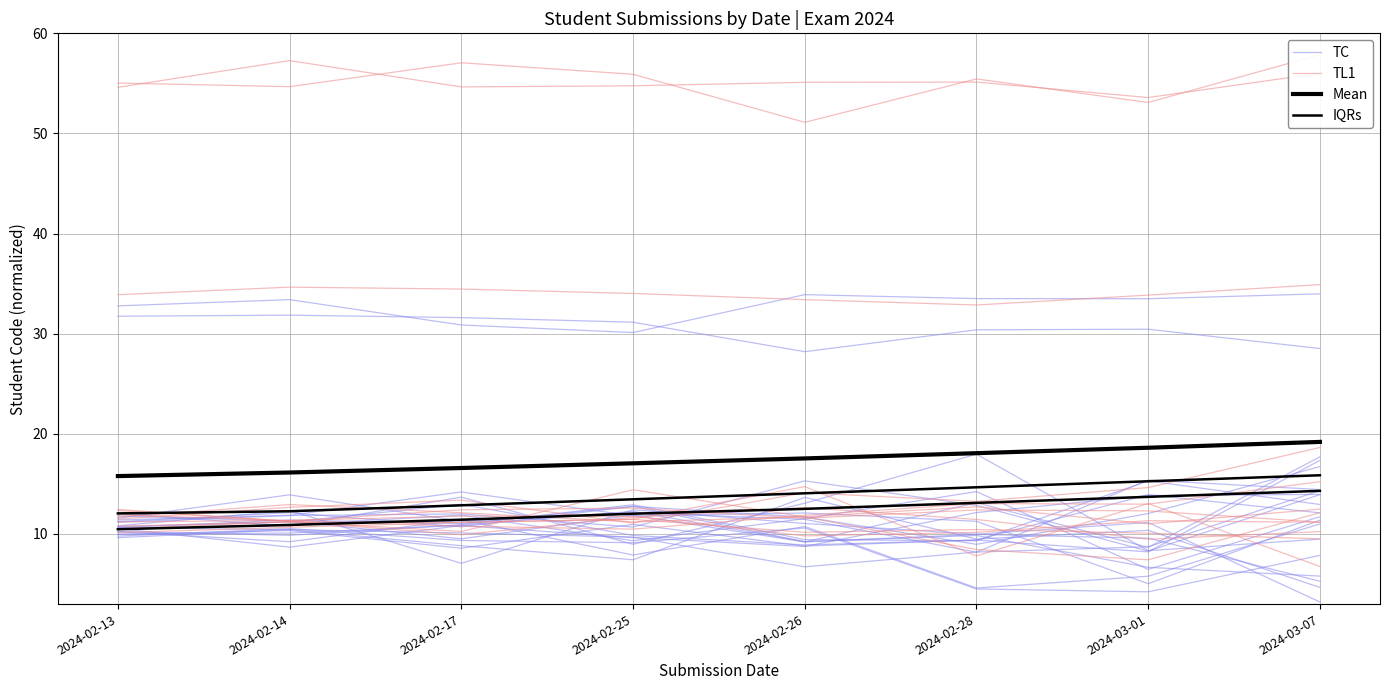

List the series in order of their overall mean, highest first.

Mean, TL1, IQRs, TC